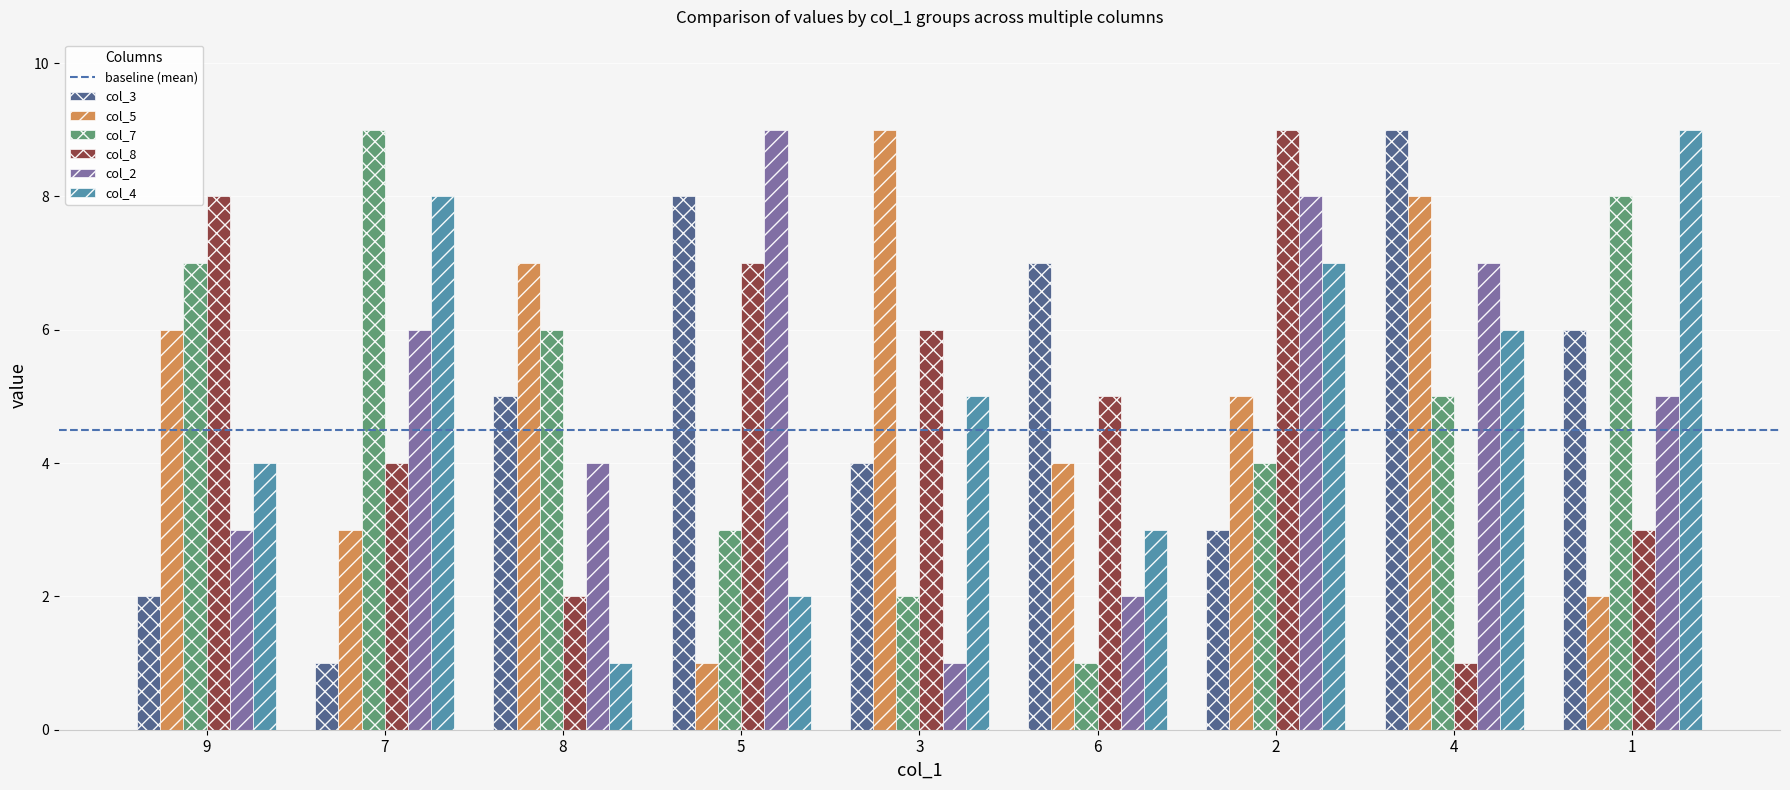

What is the difference between the highest and lowest values at 1?

7